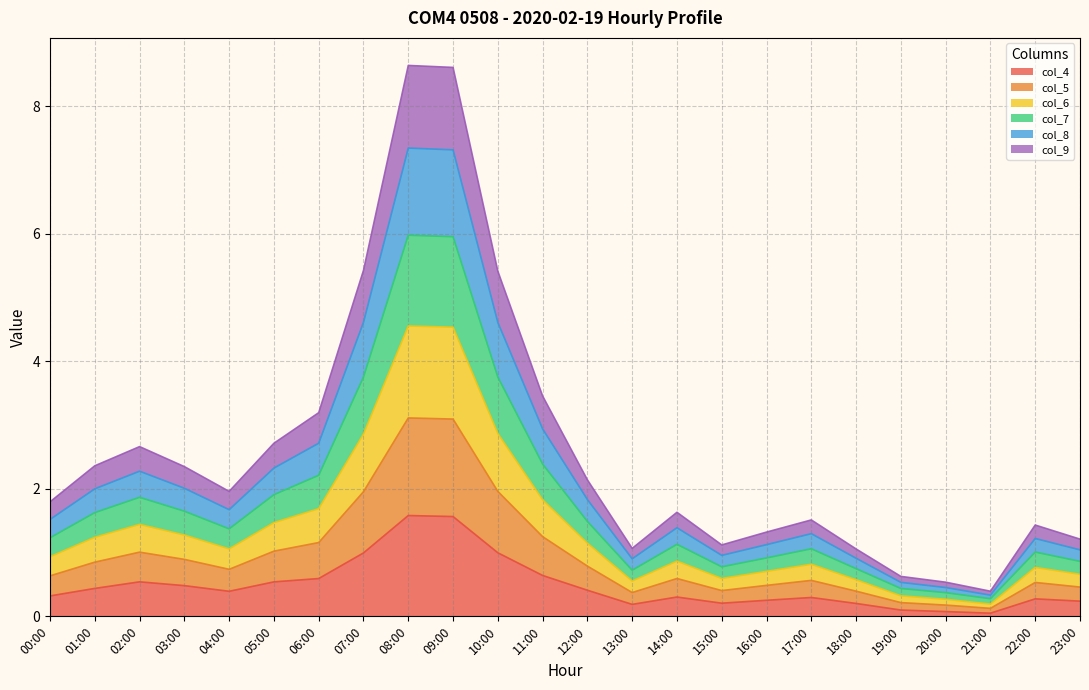

What is the total value across all series at 12:00?

2.1